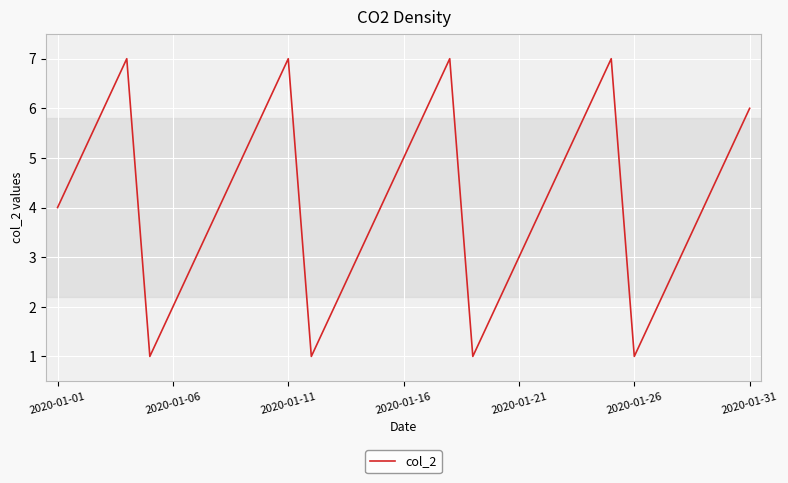

Reading left to right, extract all data points from this chart.

4	5	6	7	1	2	3	4	5	6	7	1	2	3	4	5	6	7	1	2	3	4	5	6	7	1	2	3	4	5	6